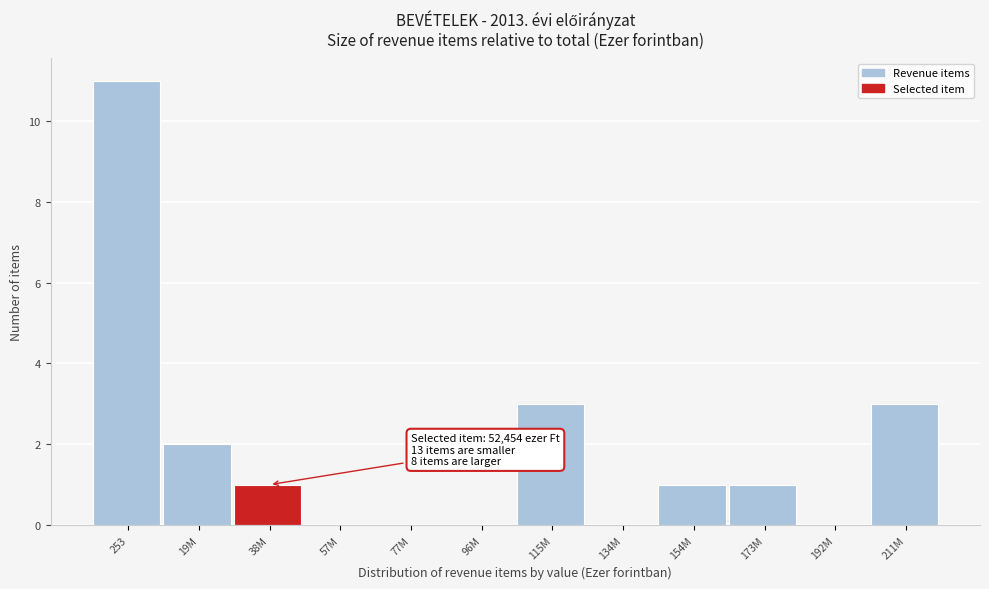

Reading left to right, transcribe all the data shown in this chart.

253=11	19M=2	38M=1	57M=0	77M=0	96M=0	115M=3	134M=0	154M=1	173M=1	192M=0	211M=3